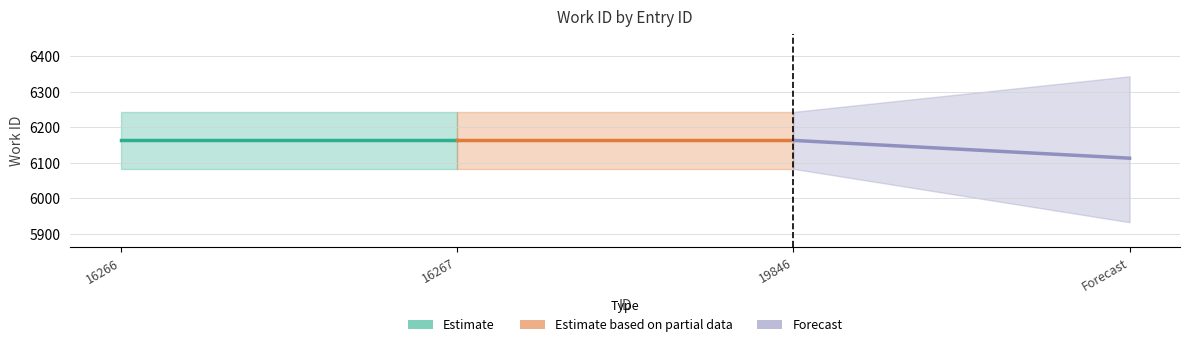

What is the value of the Estimate based on partial data (work_id) point at the 2nd from the left?

6163